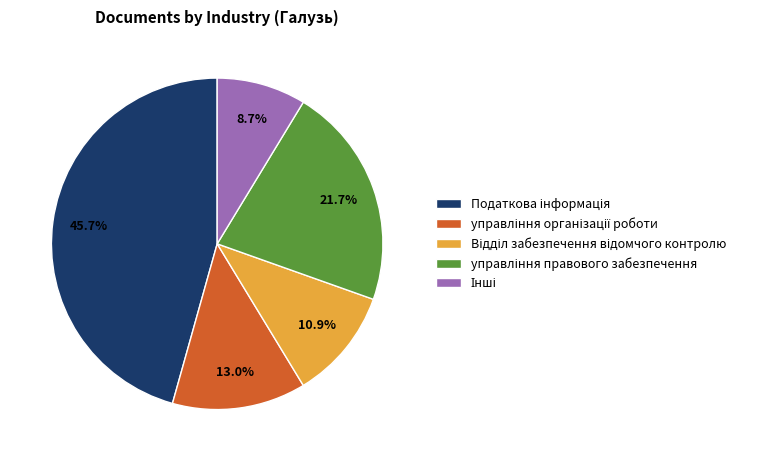

Is there any slice that represents more than half of the pie?

No